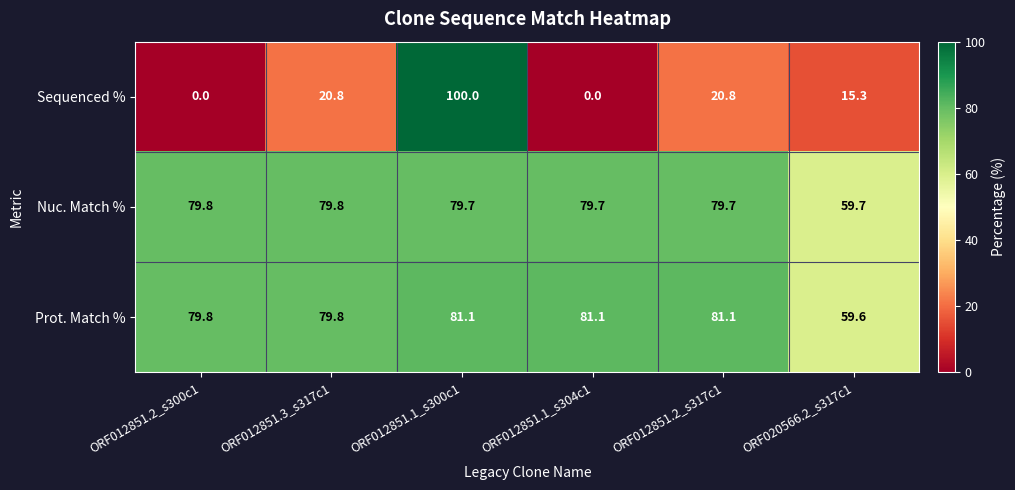

Reading left to right, transcribe all the data shown in this chart.

Sequenced %: 0.0	20.8	100.0	0.0	20.8	15.3
Nuc. Match %: 79.8	79.8	79.7	79.7	79.7	59.7
Prot. Match %: 79.8	79.8	81.1	81.1	81.1	59.6